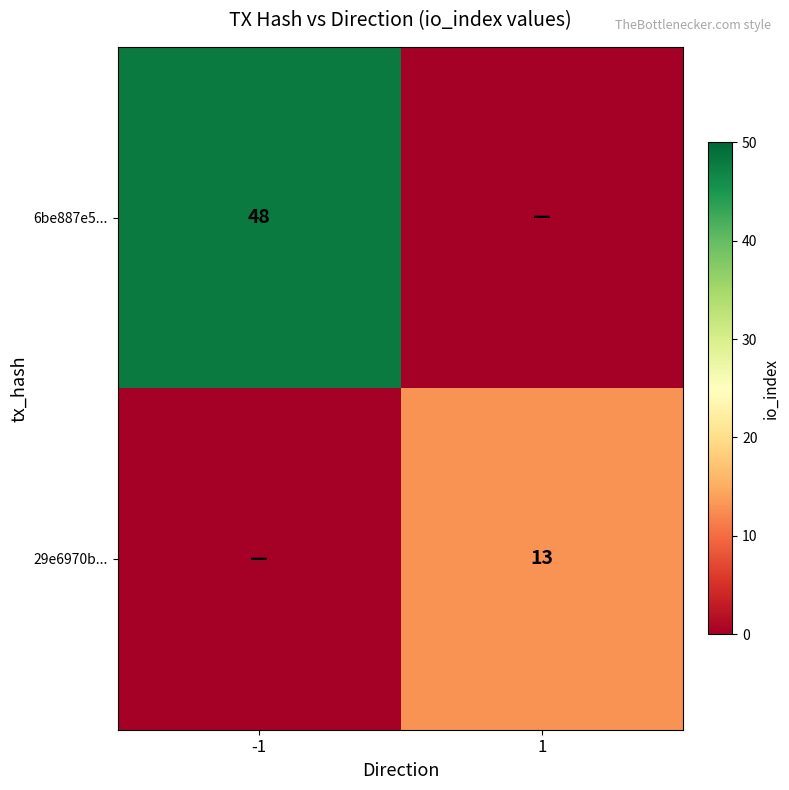

How many distinct data groups are displayed?

2